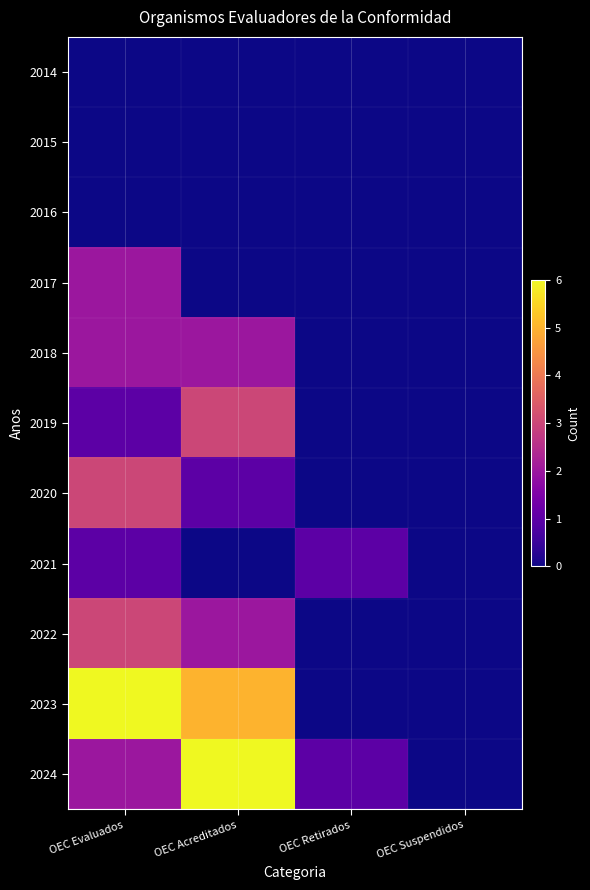

Which series changed the most between OEC Acreditados and OEC Suspendidos?

2024